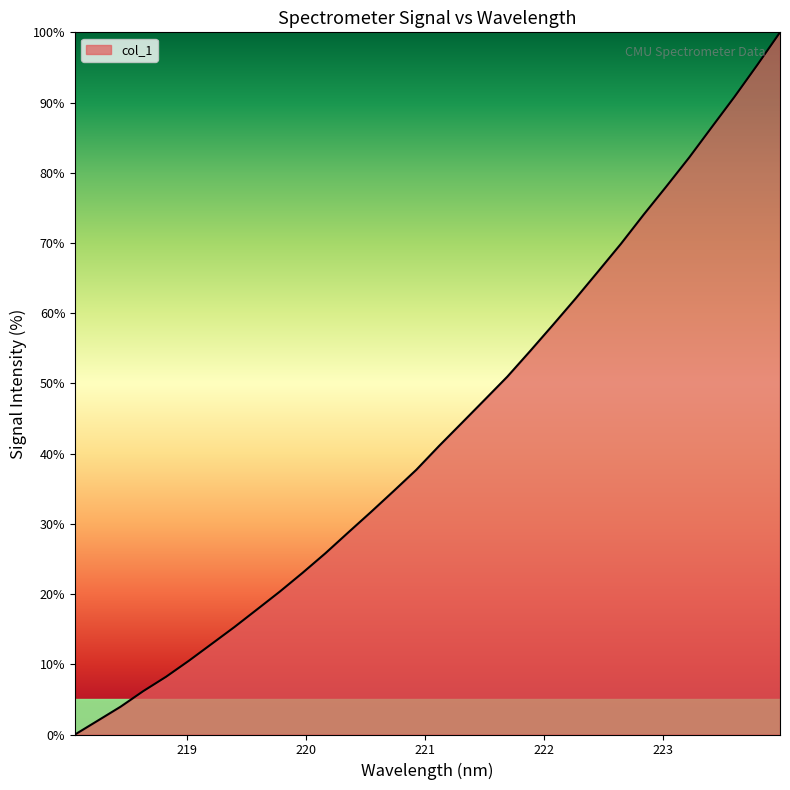

What is the maximum value shown in the chart?

100.0